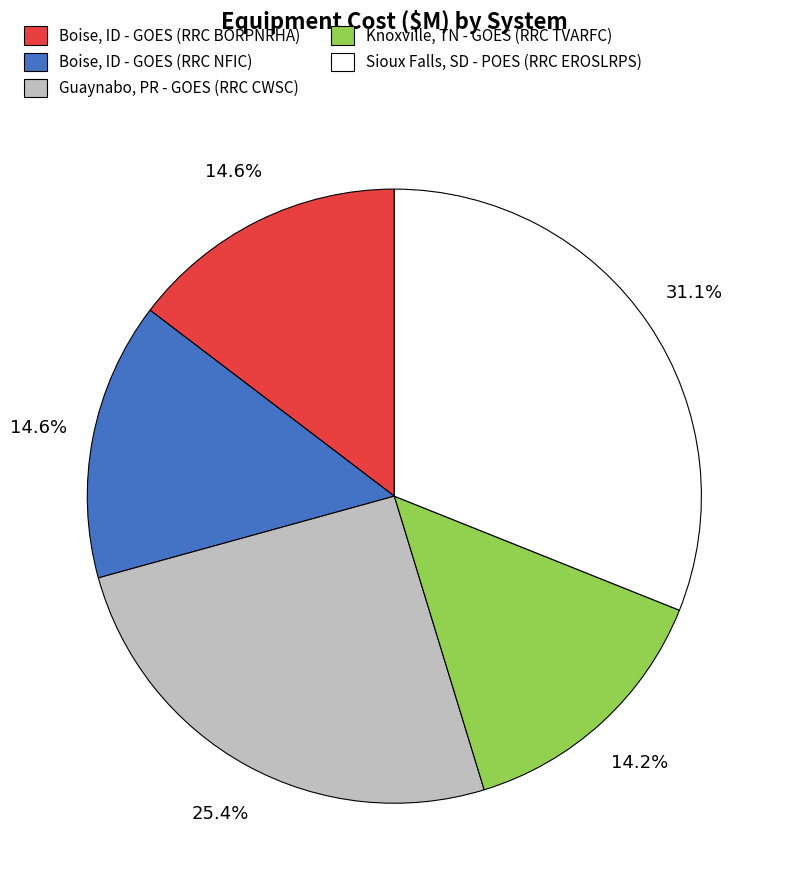

What percentage is NOT represented by Sioux Falls, SD - POES (RRC EROSLRPS)?

68.9%